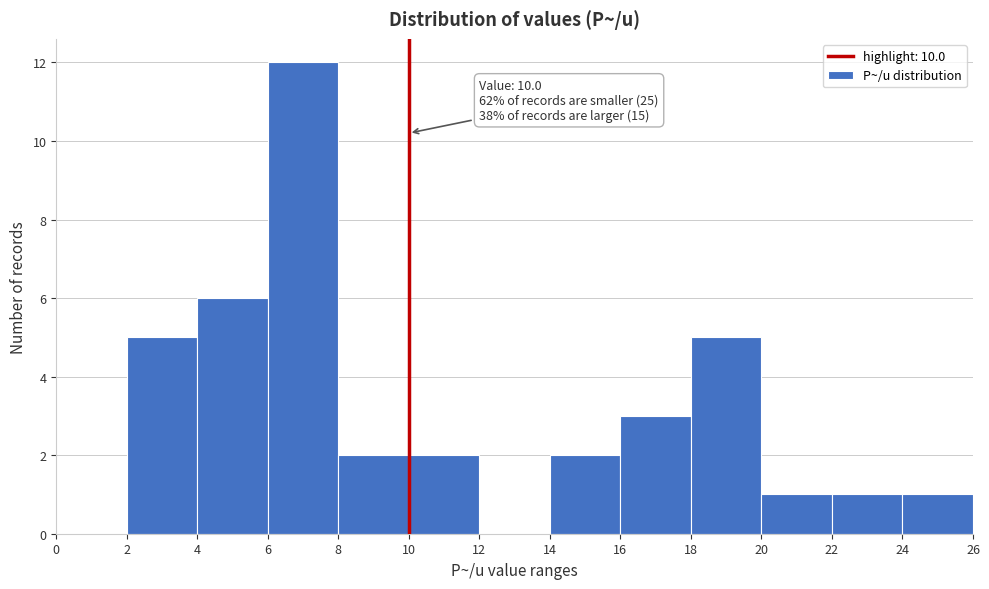

Over which range of the x-axis is the bar tallest?

6 to 8